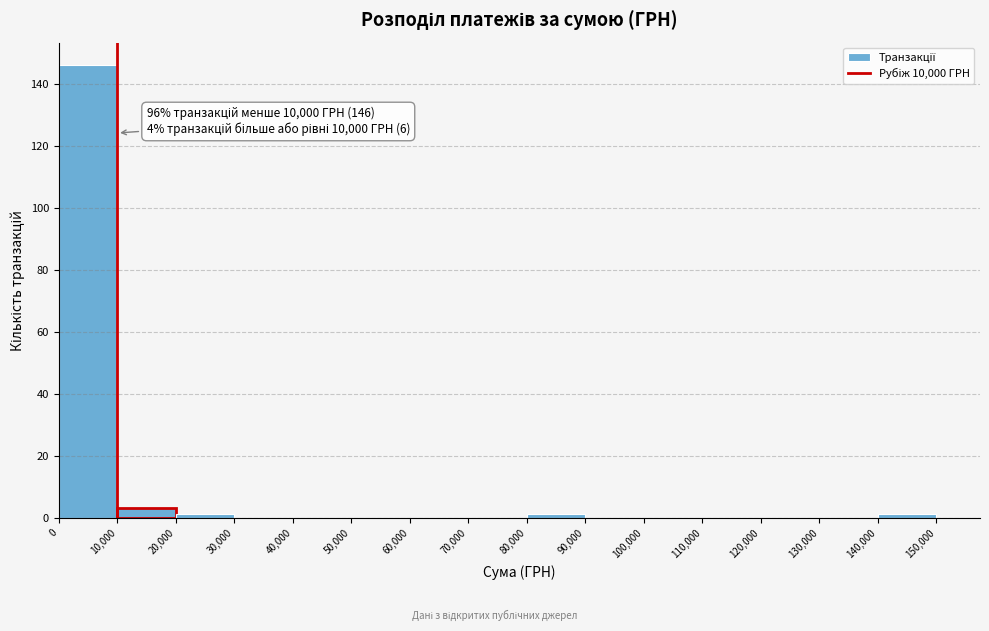

Over which range of the x-axis is the bar tallest?

0 to 10,000